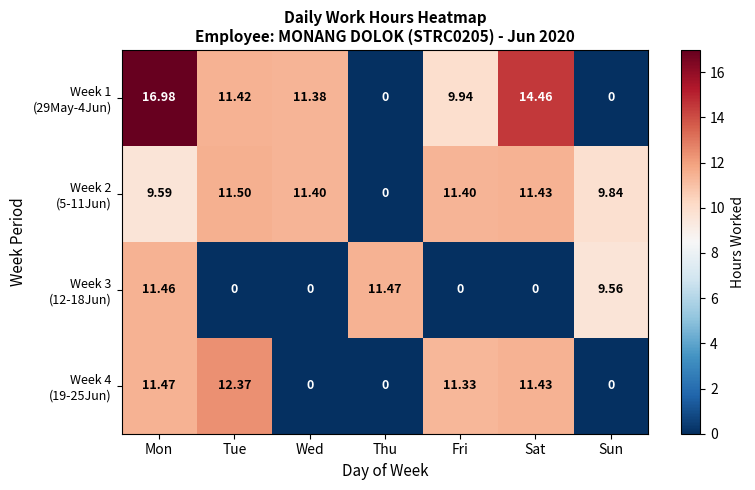

How many categories are shown in the chart?

7